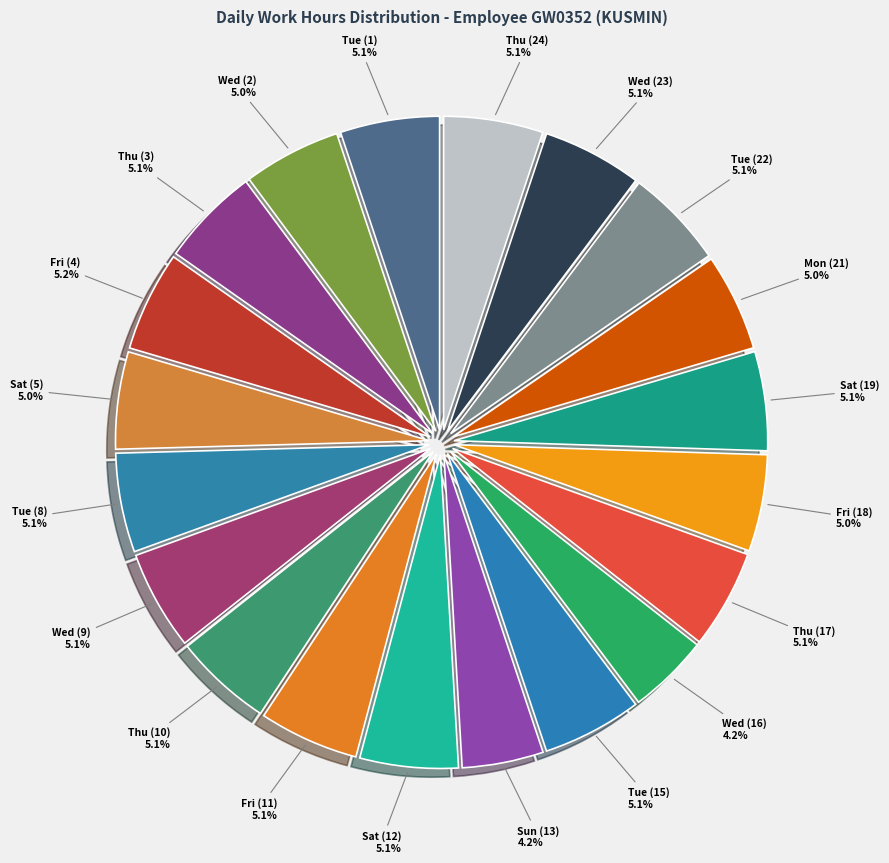

To the nearest percent, what percentage of the pie is Fri (18)?

5%